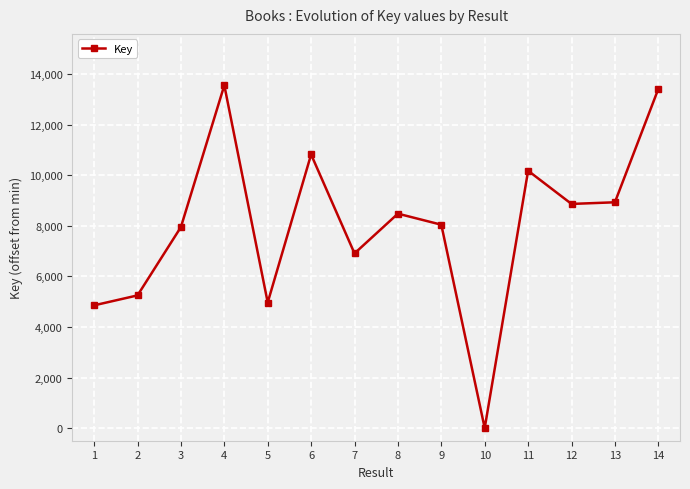

What is the difference between the maximum and minimum values?

13558